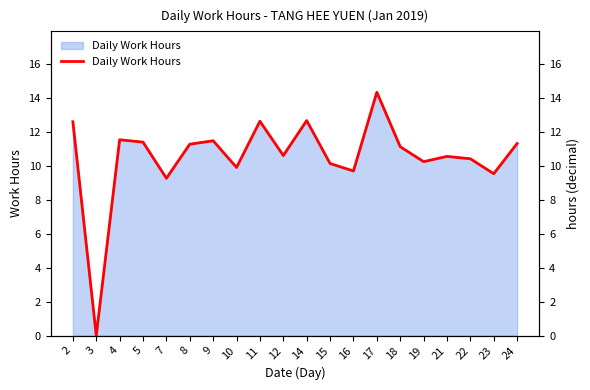

What is the difference between the maximum and minimum values?

14.3